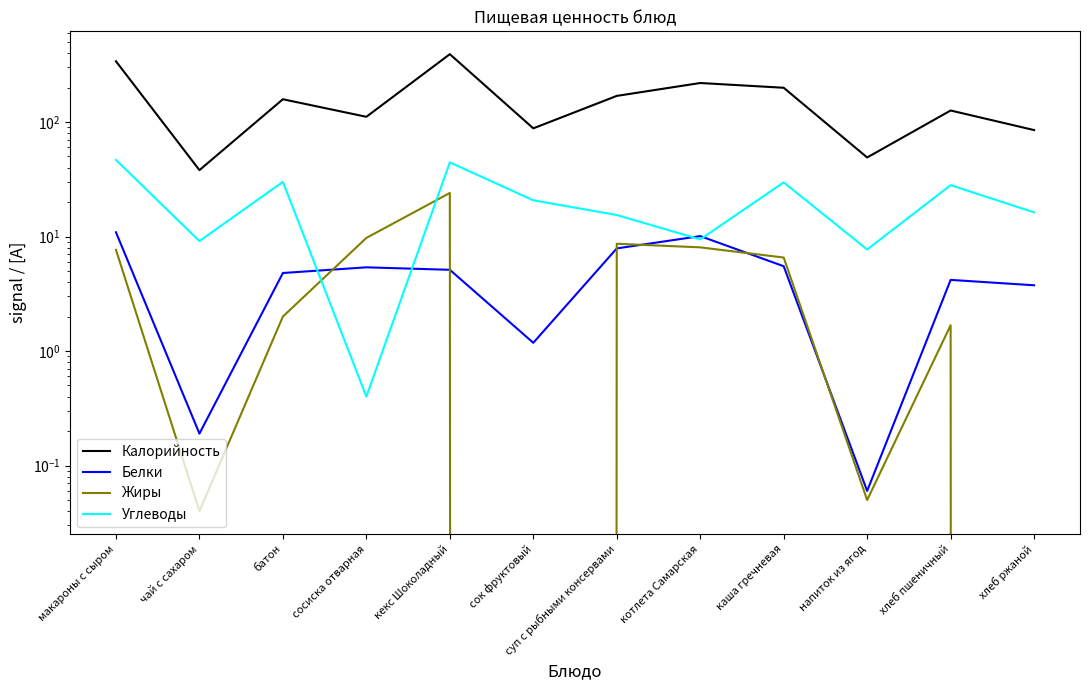

Between макароны с сыром and кекс Шоколадный, which series saw the biggest shift?

Калорийность